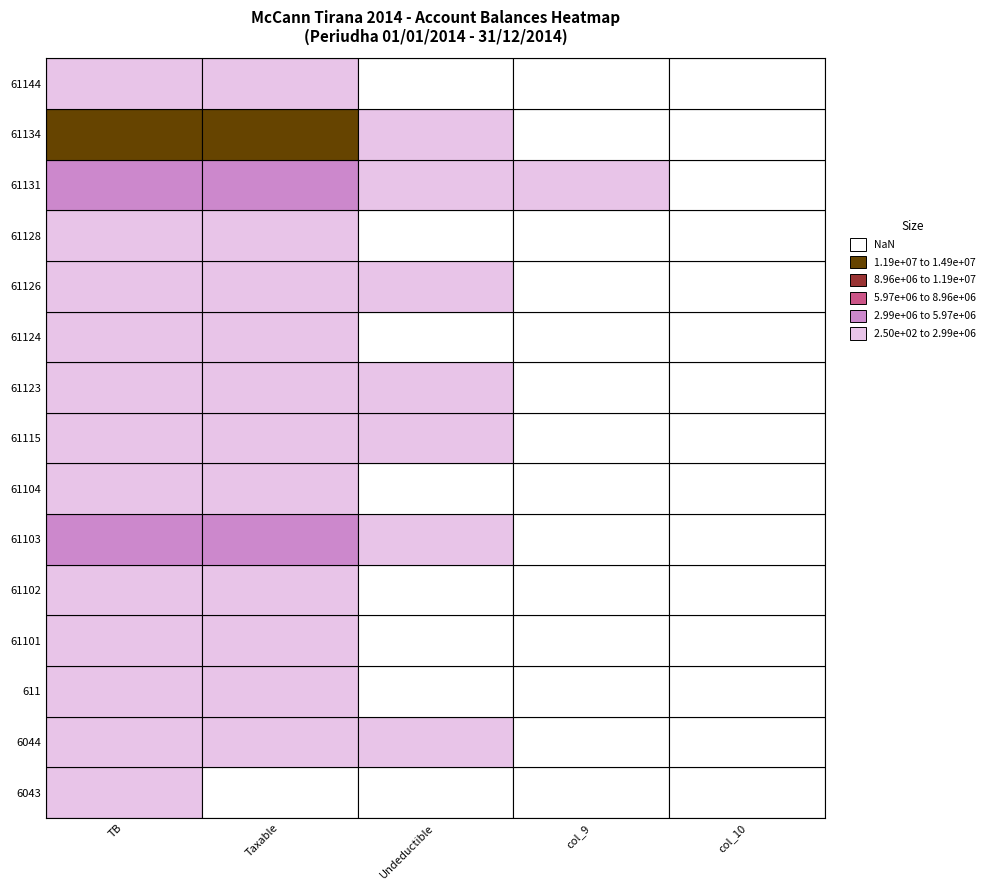

What is the highest value of the 61131 series?

3465988.5